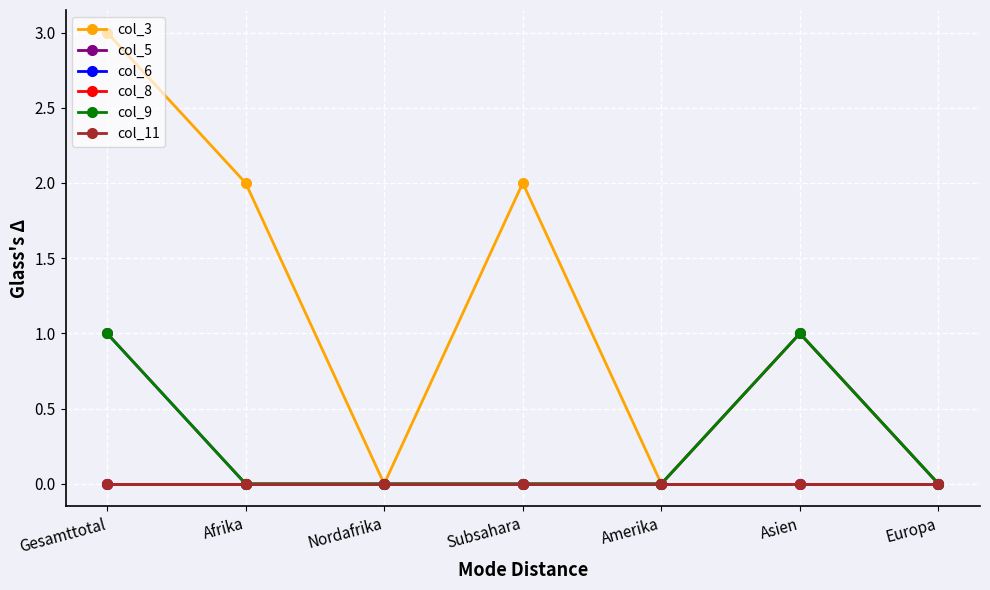

Reading left to right, transcribe all the data shown in this chart.

col_3: Gesamttotal=3	Afrika=2	Nordafrika=0	Subsahara=2	Amerika=0	Asien=1	Europa=0
col_5: Gesamttotal=1	Afrika=0	Nordafrika=0	Subsahara=0	Amerika=0	Asien=1	Europa=0
col_6: Gesamttotal=0	Afrika=0	Nordafrika=0	Subsahara=0	Amerika=0	Asien=0	Europa=0
col_8: Gesamttotal=0	Afrika=0	Nordafrika=0	Subsahara=0	Amerika=0	Asien=0	Europa=0
col_9: Gesamttotal=1	Afrika=0	Nordafrika=0	Subsahara=0	Amerika=0	Asien=1	Europa=0
col_11: Gesamttotal=0	Afrika=0	Nordafrika=0	Subsahara=0	Amerika=0	Asien=0	Europa=0